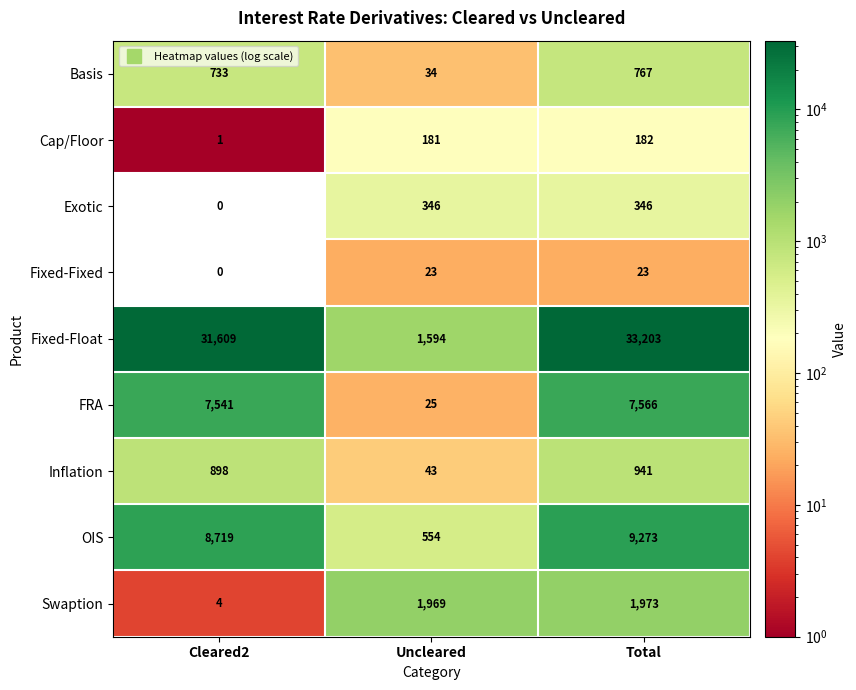

What is the total value across all series at Uncleared?

4769